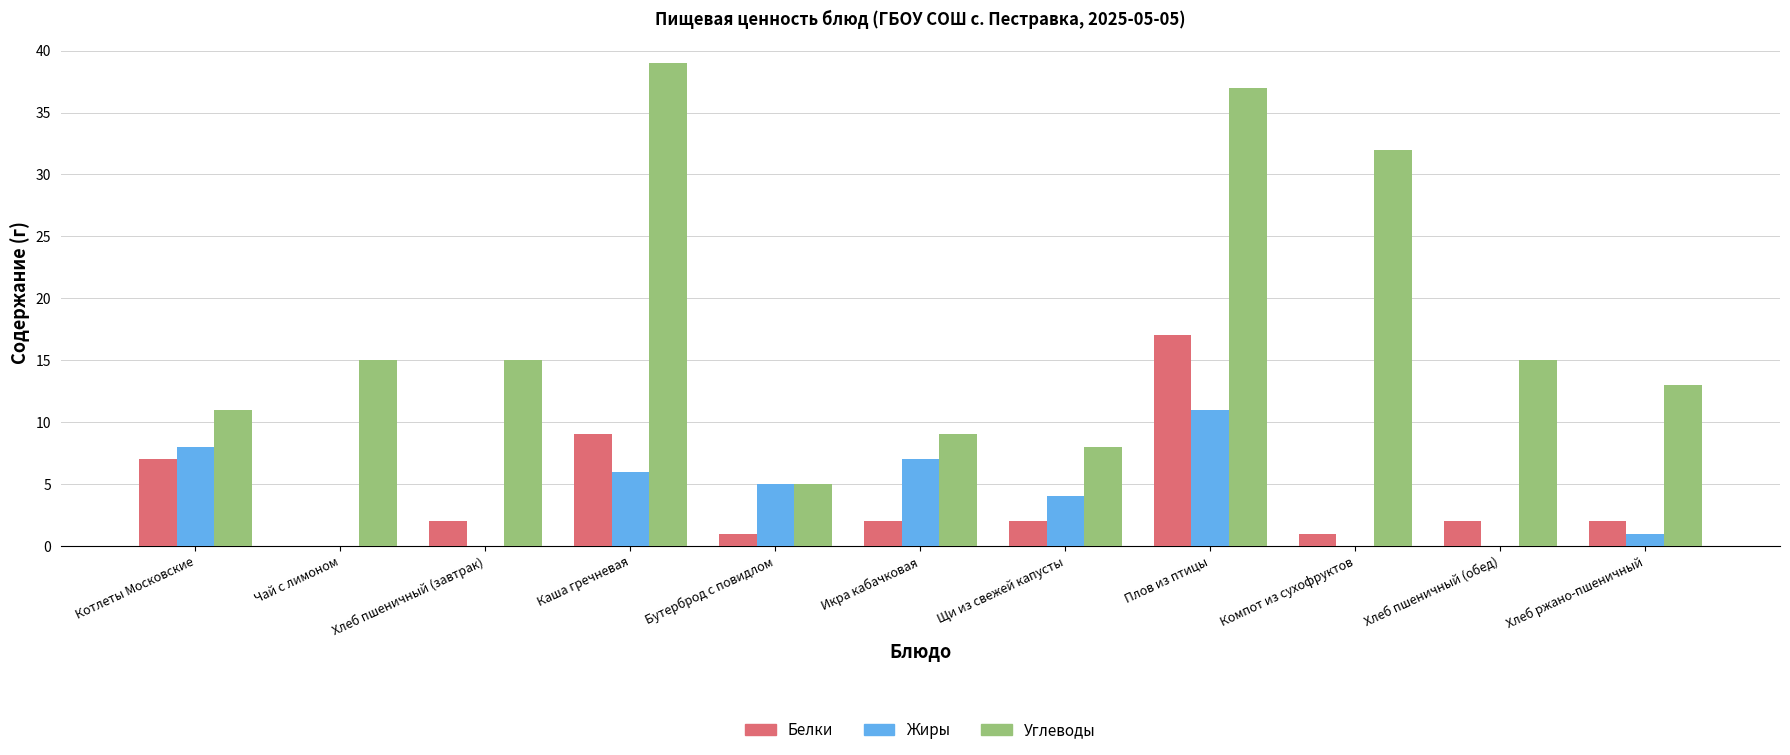

Which series has the largest total across all categories?

Углеводы